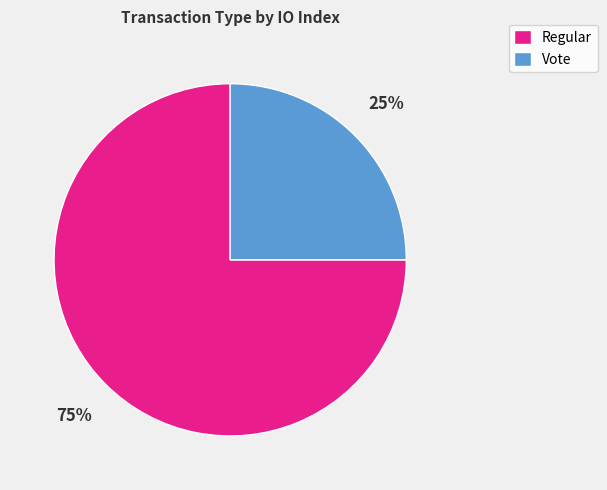

What is the ratio of the value at Regular to the value at Vote?

3.0